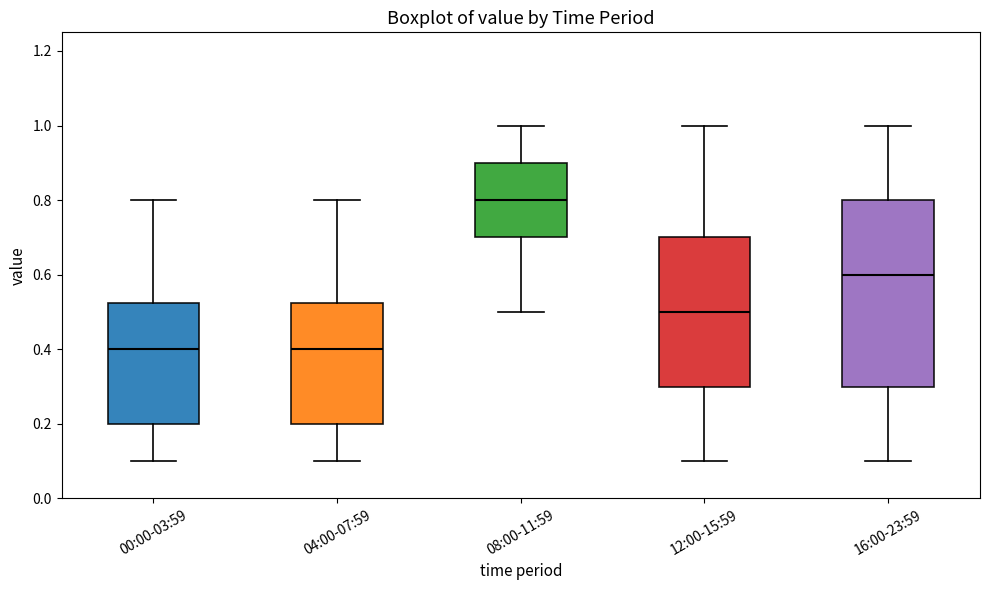

Reading left to right, read every box against the y-axis: the position of its median line, the range the box covers, and the ends of its whiskers. The values are not printed on the chart, so give them approximately, as read against the axis.

00:00-03:59: median 0.40, box 0.20 to 0.52, whiskers 0.10 to 0.80
04:00-07:59: median 0.40, box 0.20 to 0.52, whiskers 0.10 to 0.80
08:00-11:59: median 0.80, box 0.70 to 0.90, whiskers 0.50 to 1.00
12:00-15:59: median 0.50, box 0.30 to 0.70, whiskers 0.10 to 1.00
16:00-23:59: median 0.60, box 0.30 to 0.80, whiskers 0.10 to 1.00